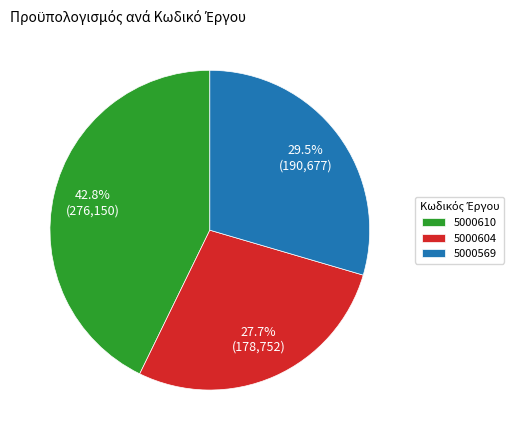

True or false: 5000604 accounts for 22% of the total.

False